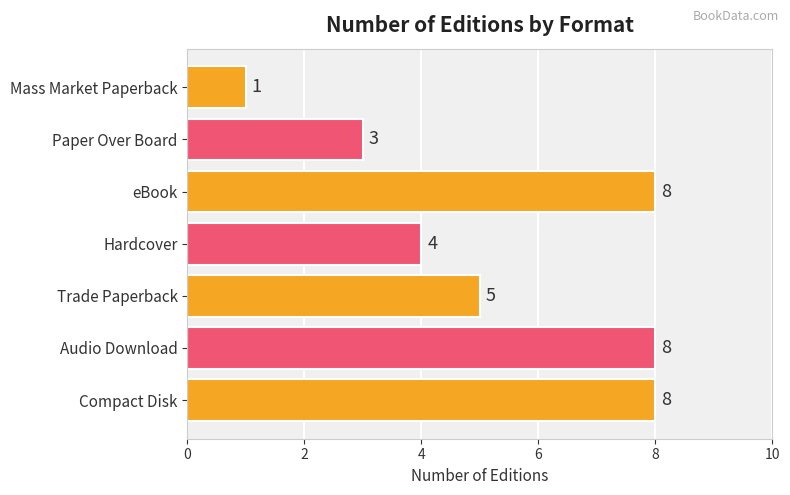

What is the smallest value displayed?

1